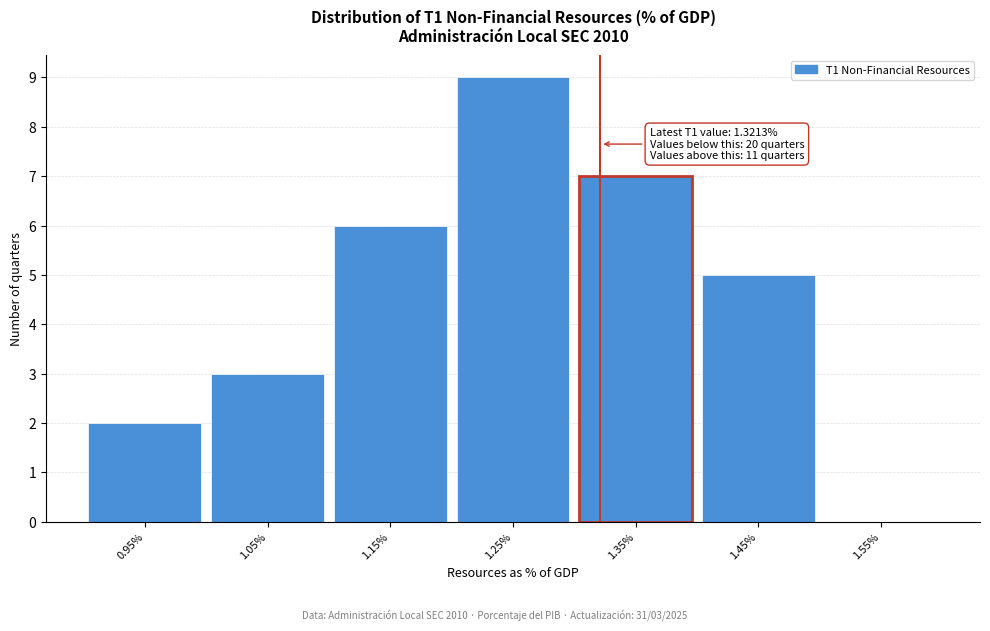

Which range on the x-axis has the tallest bar?

1.2 to 1.3